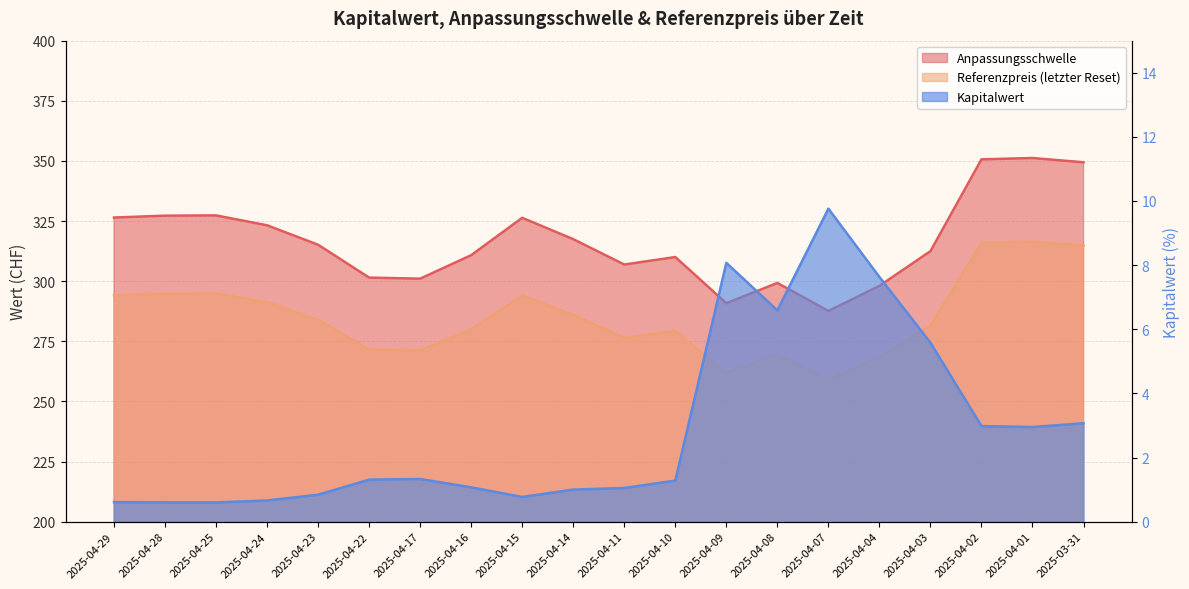

How many values in the Kapitalwert series exceed 1?

13